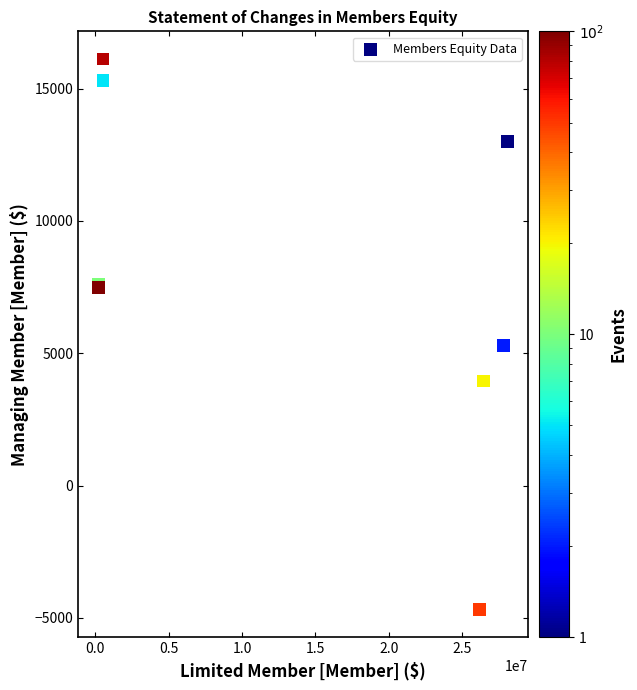

What Y value in the scatter plot is closest to 5719?

5297